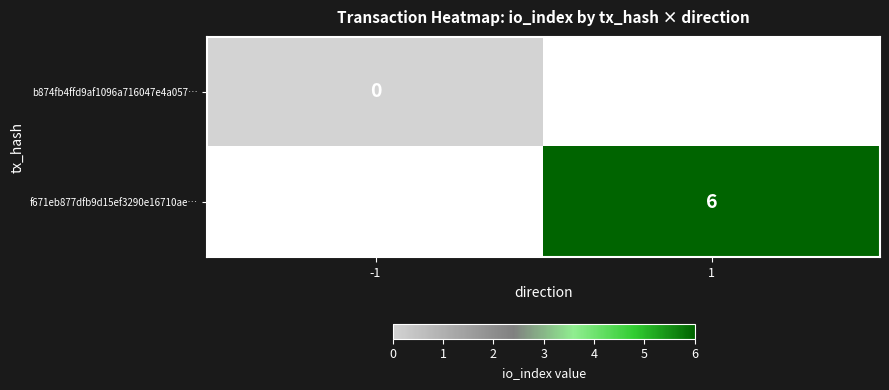

The f671eb877dfb9d15ef3290e16710ae… series shows 6 at 1. True or false?

True